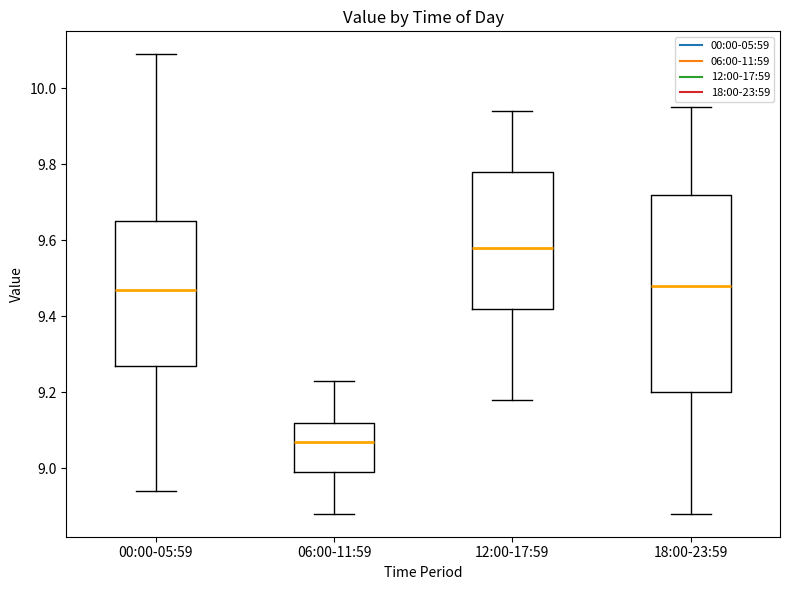

Reading left to right, transcribe this box plot: for each box, give where its median line is, the range the box spans, and where its two whiskers end, as read against the y-axis. The values are not printed on the chart, so give them approximately, as read against the axis.

00:00-05:59: median 9.48, box 9.28 to 9.66, whiskers 8.94 to 10.10
06:00-11:59: median 9.08, box 9.00 to 9.12, whiskers 8.88 to 9.24
12:00-17:59: median 9.58, box 9.42 to 9.78, whiskers 9.18 to 9.94
18:00-23:59: median 9.48, box 9.20 to 9.72, whiskers 8.88 to 9.96